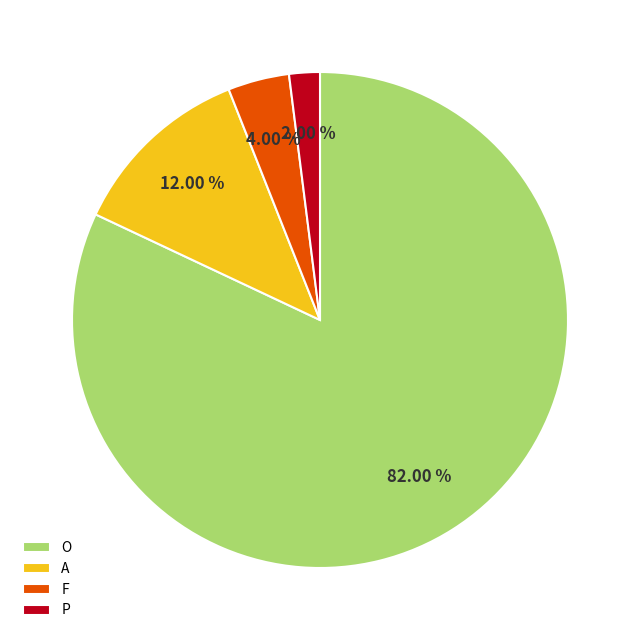

Rank the categories by value from lowest to highest.

P, F, A, O